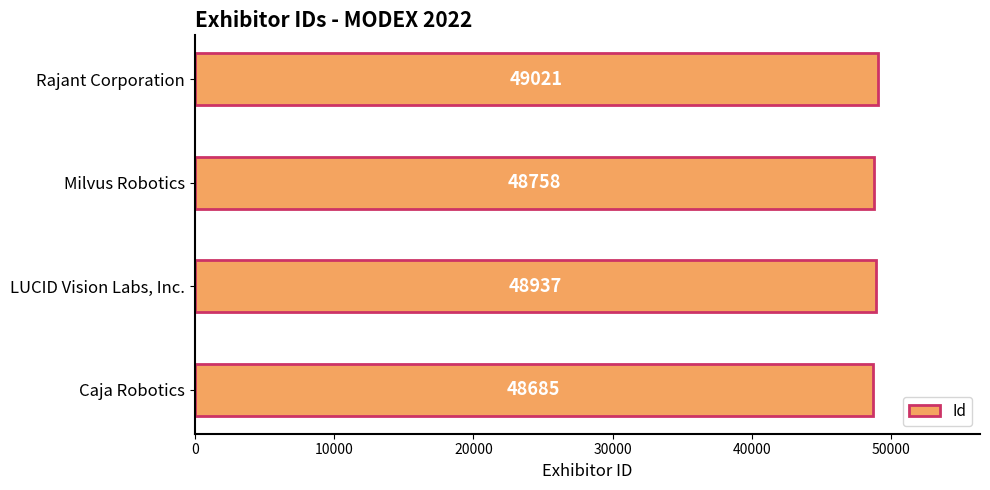

Count the values in the range 48758 to 49021.

3